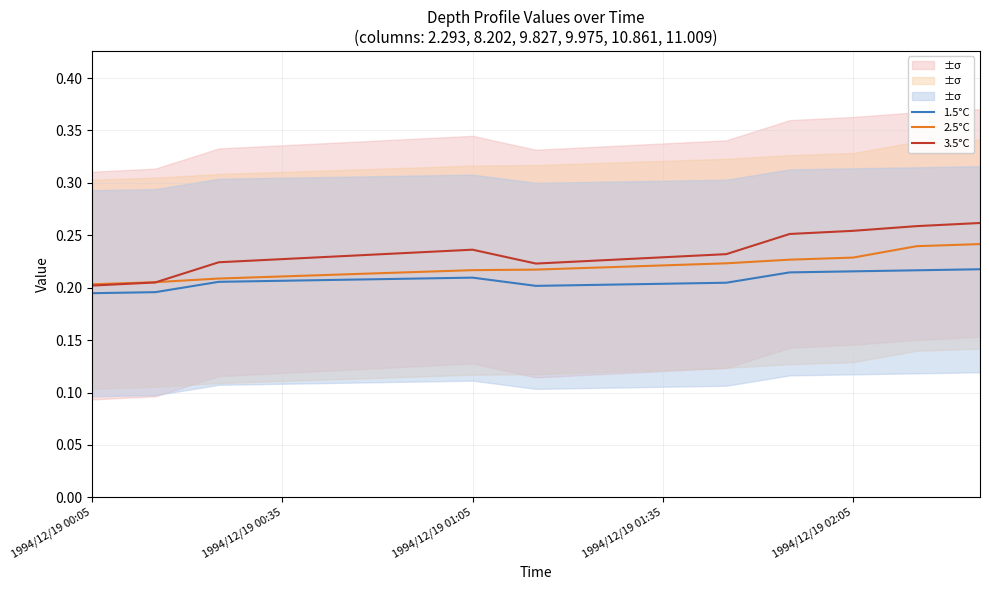

What is the minimum value for 3.5°C?

0.2